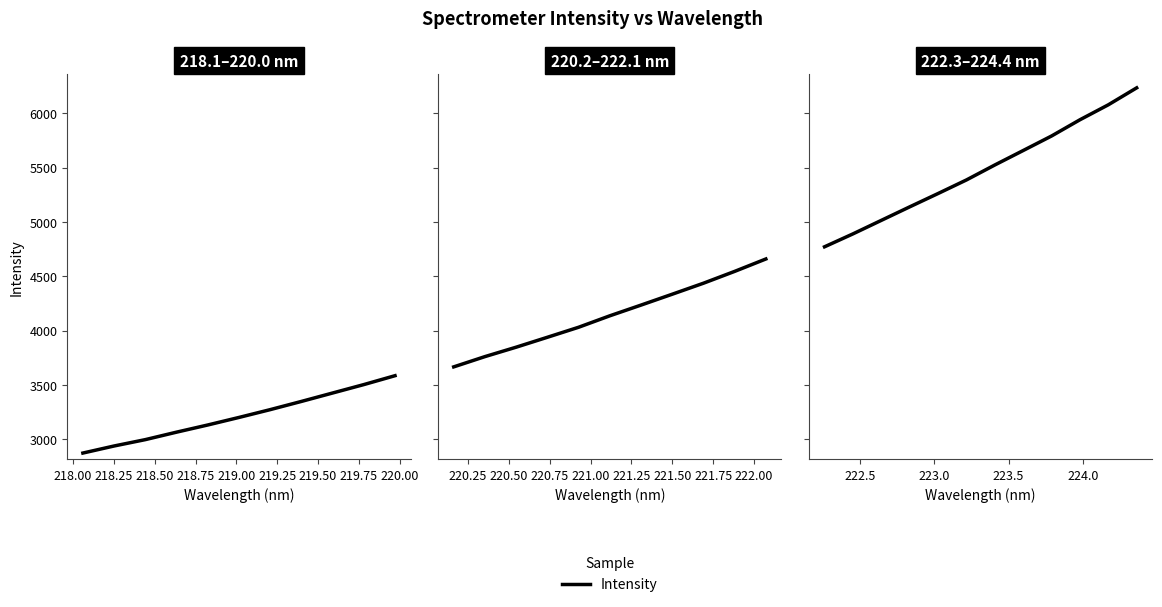

Between 218.25 and 219.00, which is larger?

219.00